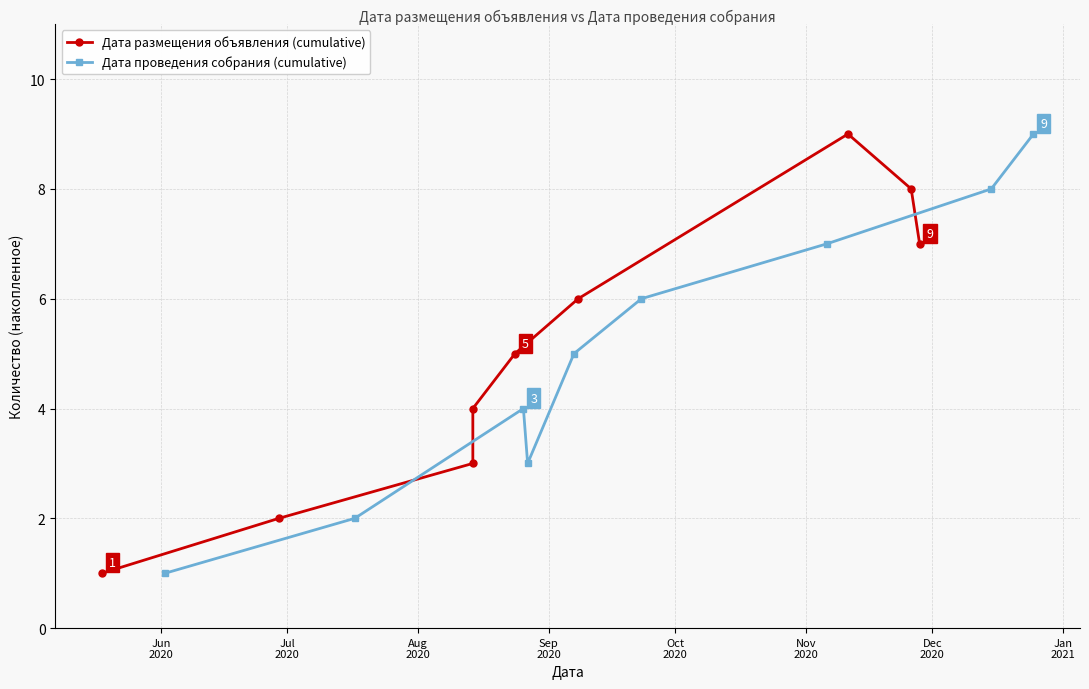

Is it true that Дата размещения объявления (cumulative) equals 1 at Aug
2020?

False